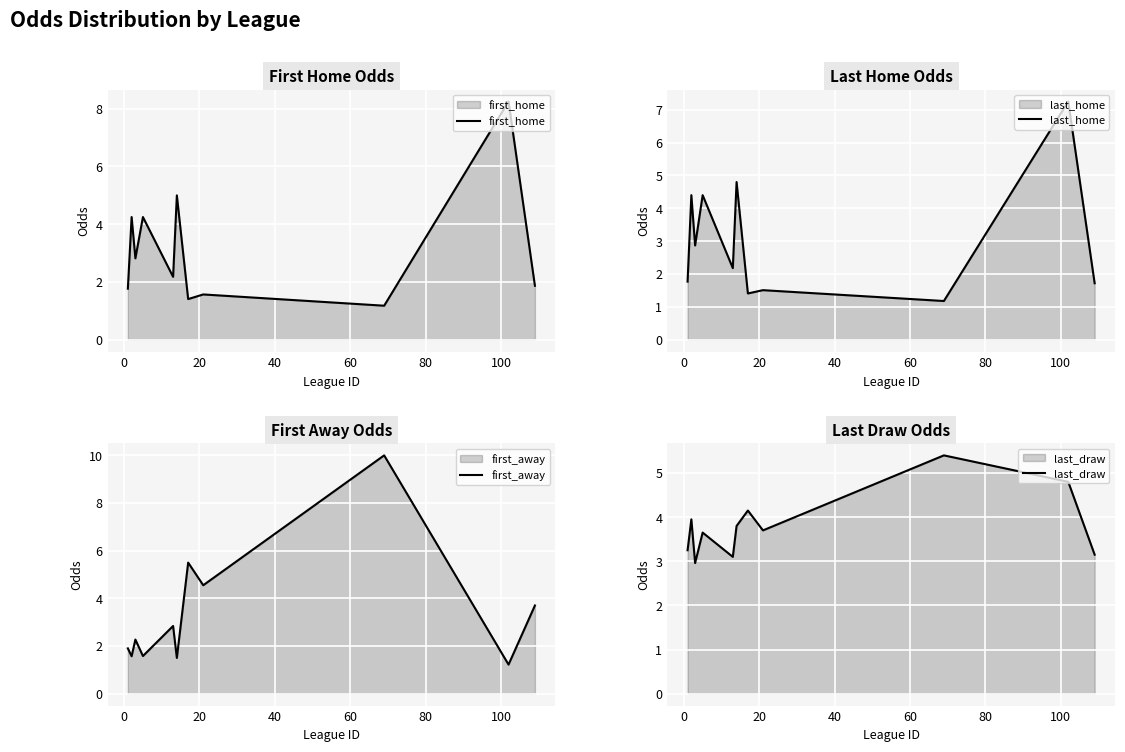

True or false: first_away and first_home cross at least once.

True